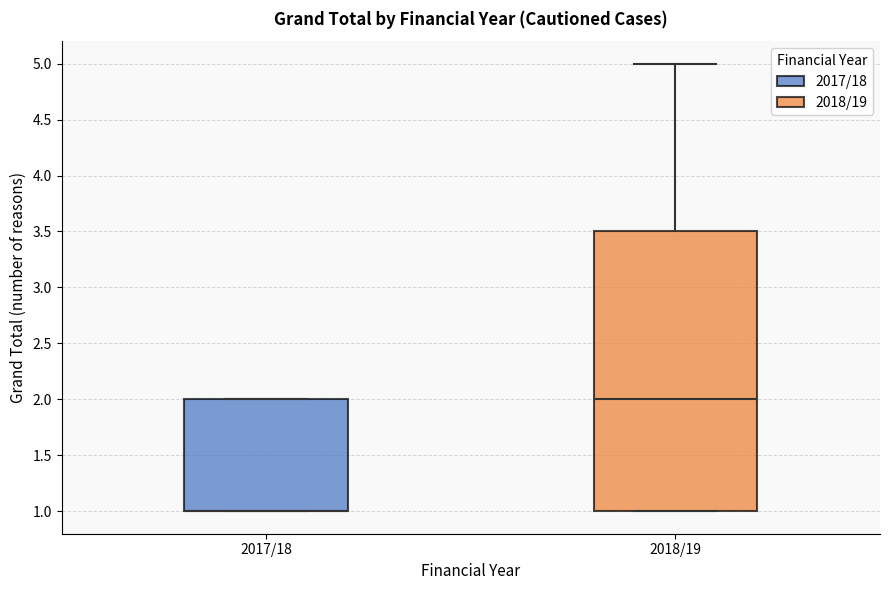

Which box is the tallest, from its lower edge to its upper edge?

2018/19